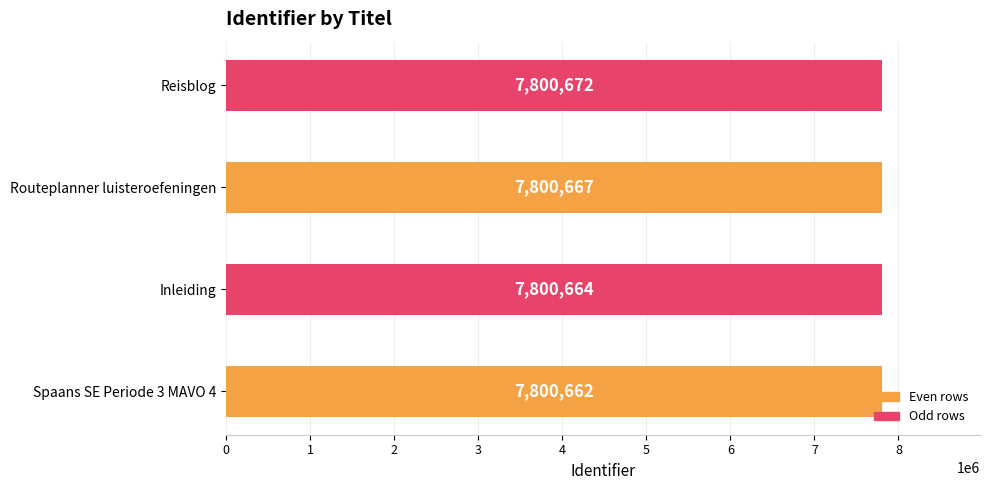

What is the smallest value displayed?

7800662